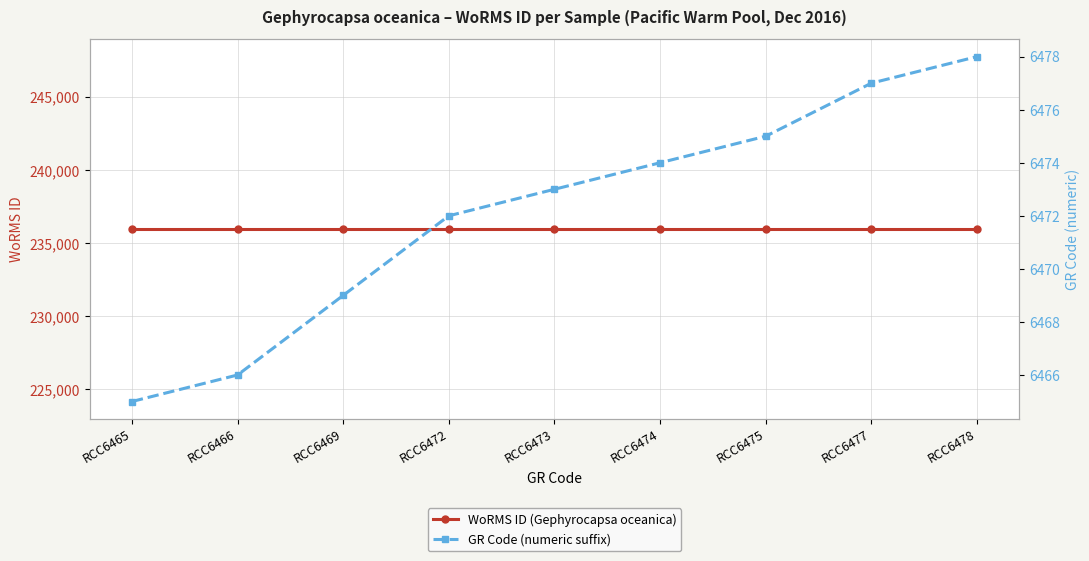

How many categories are shown in the chart?

9